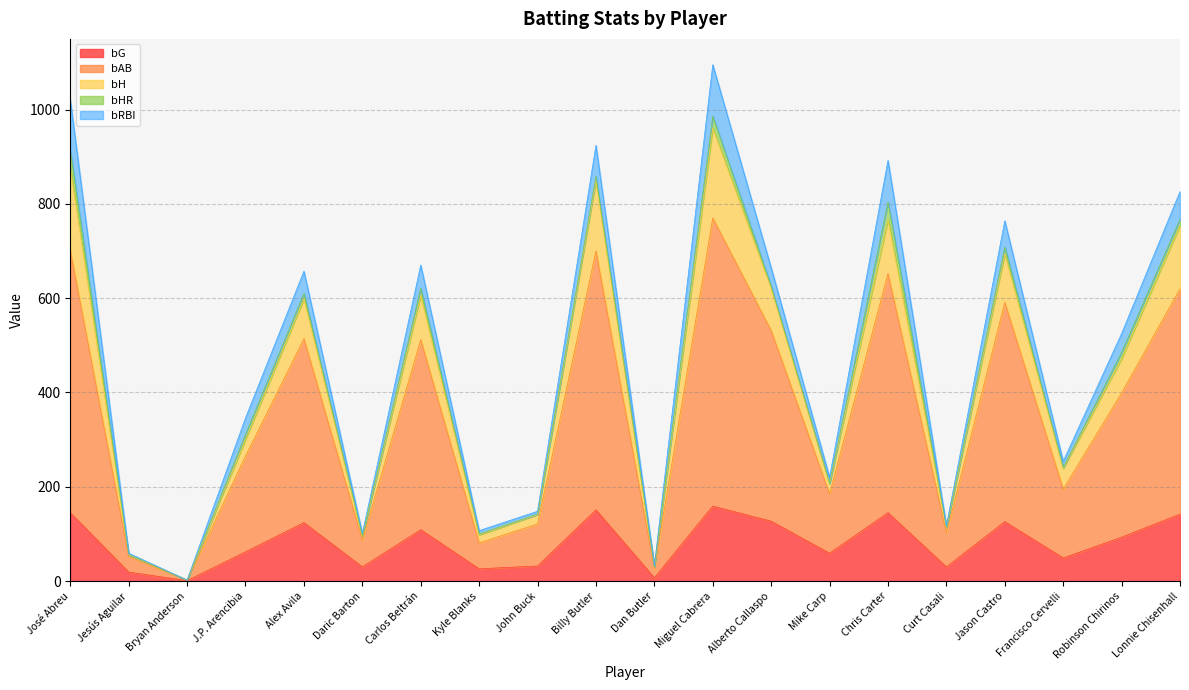

What position from the right is John Buck?

12